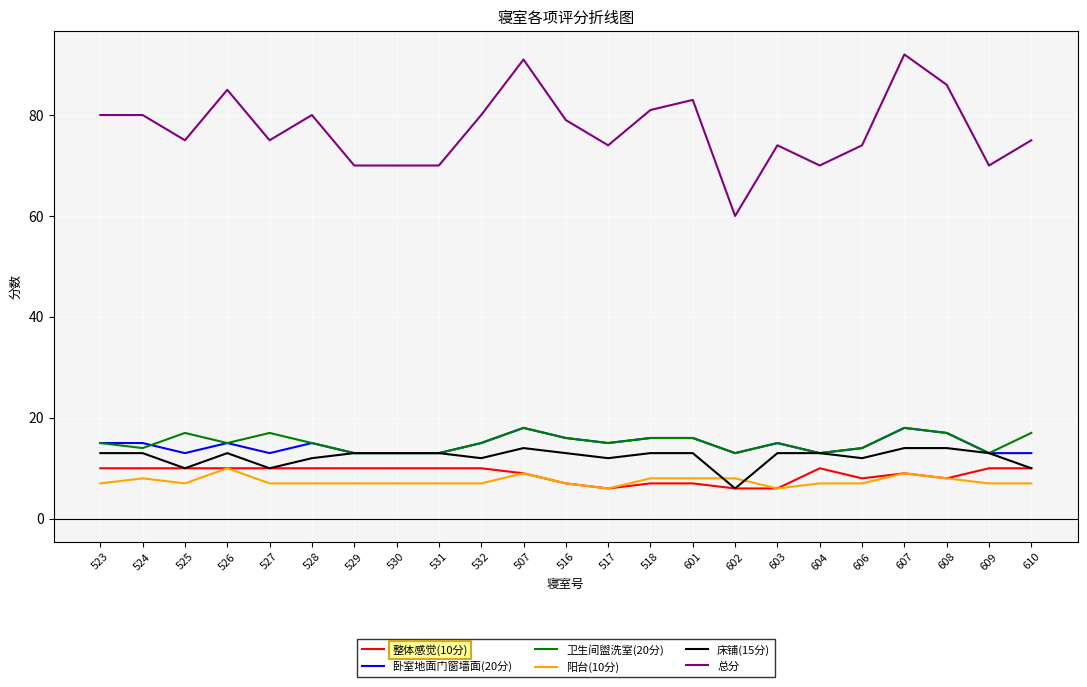

What position from the right is 518?

10